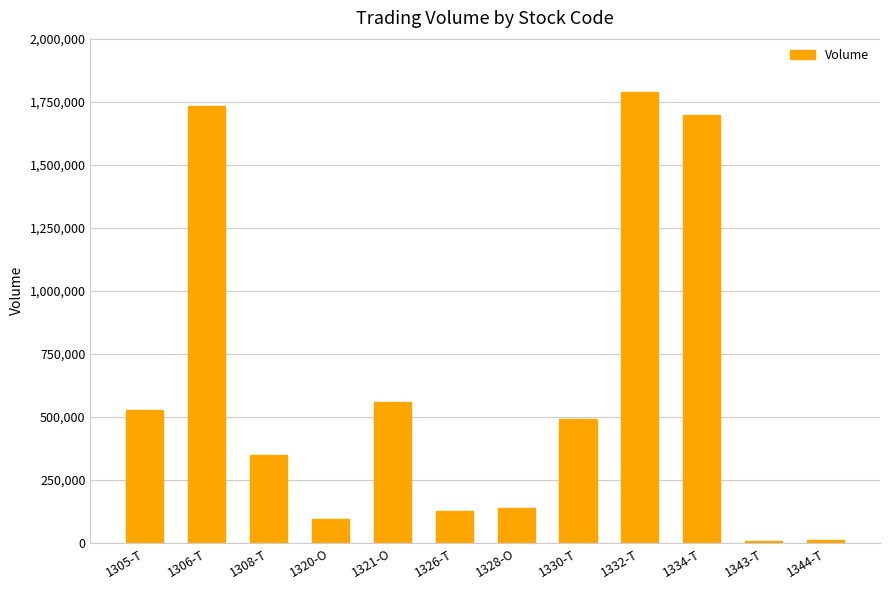

Which label corresponds to the largest value in the chart?

1332-T